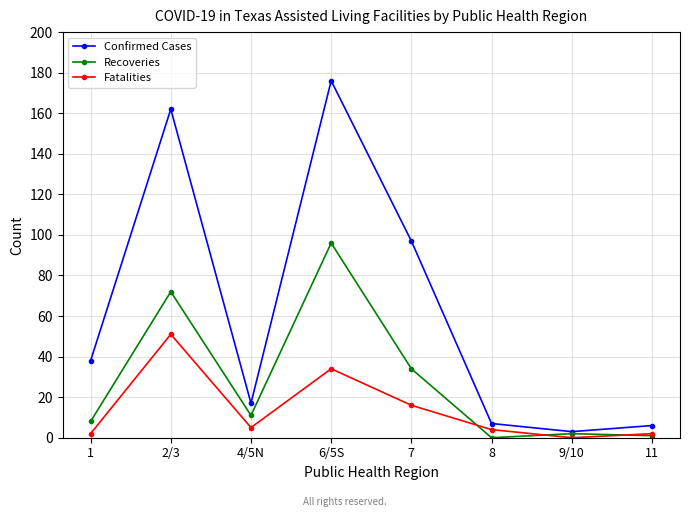

Rank the series by their average value, from highest to lowest.

Confirmed Cases, Recoveries, Fatalities